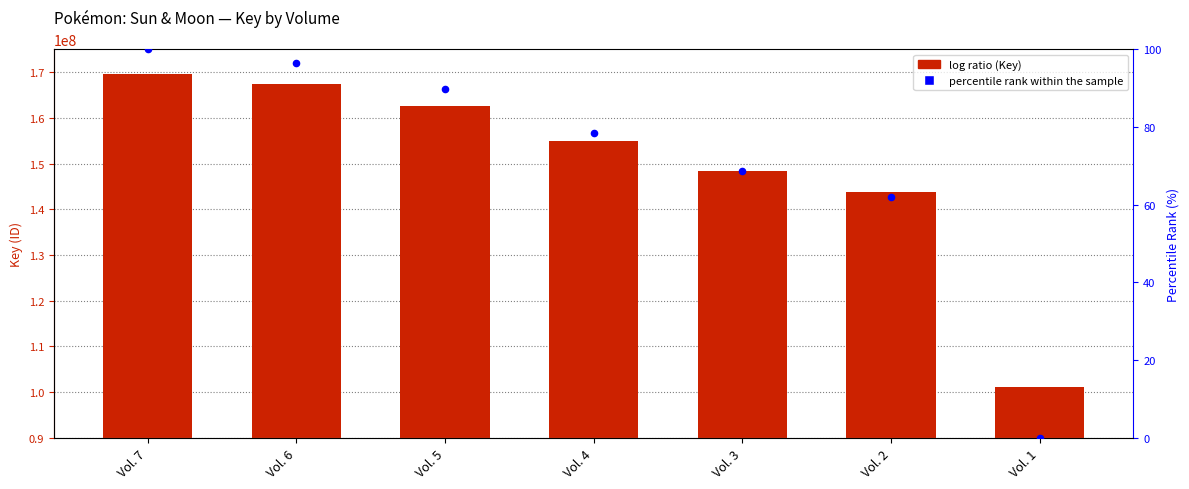

At how many categories does at least one series exceed 56232974?

7